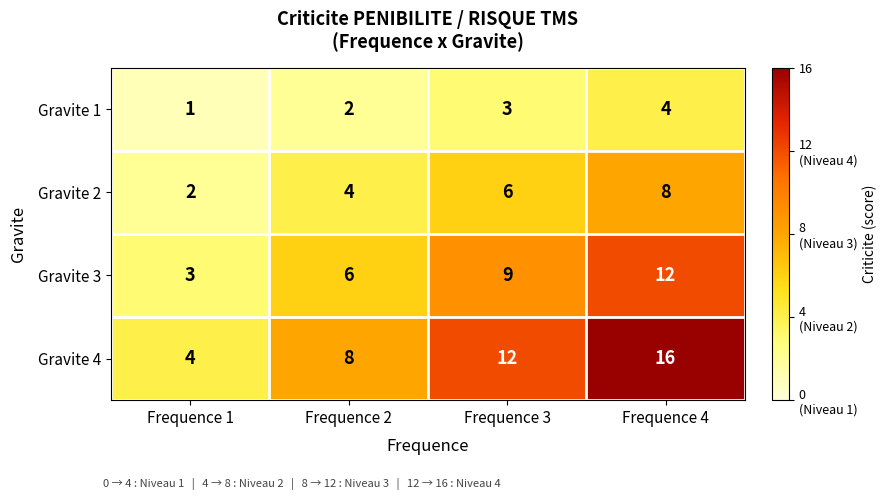

What is the spread (max minus min) of values at Frequence 3?

9